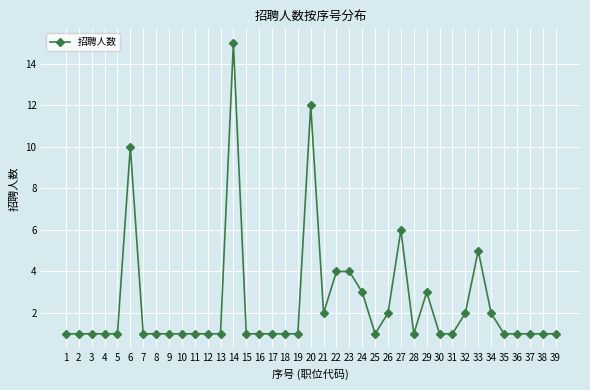

What is the difference between the maximum and minimum values?

14